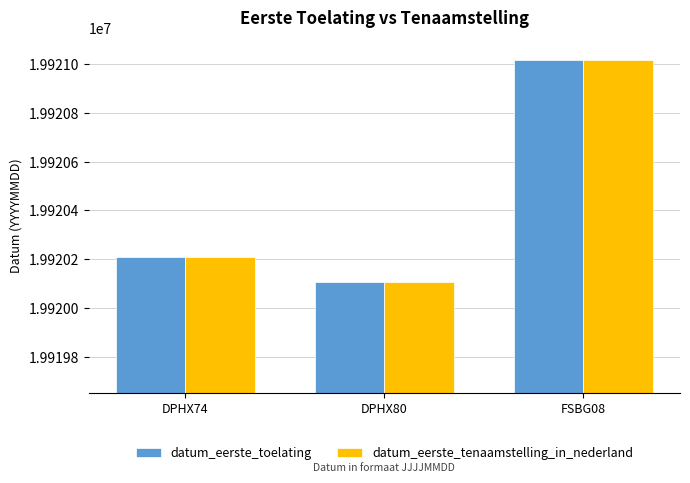

What is the value of the datum_eerste_toelating bar at the 2nd from the left?

19920107